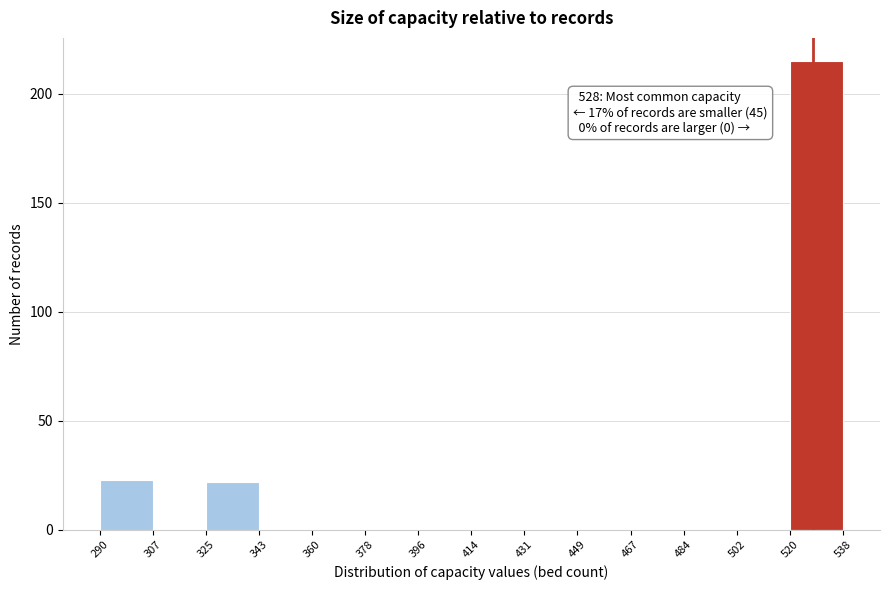

Over which range of the x-axis is the bar tallest?

520 to 538